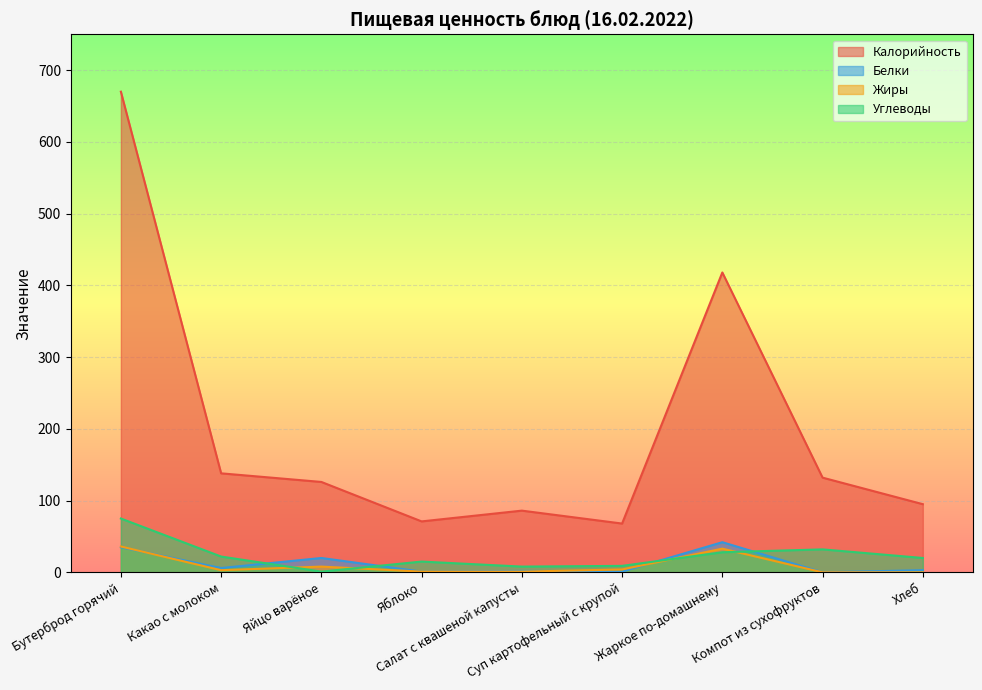

What is the difference between the Углеводы values at Яблоко and Суп картофельный с крупой?

6